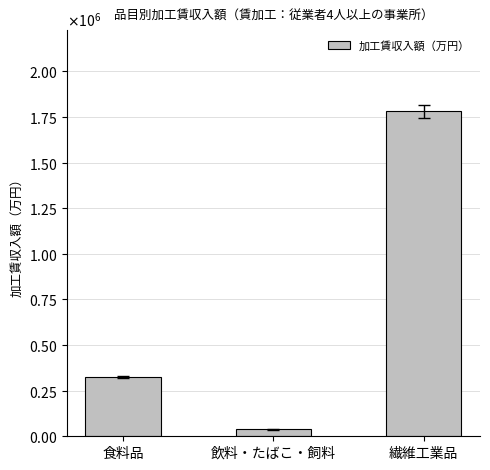

Are the bars horizontal?

No